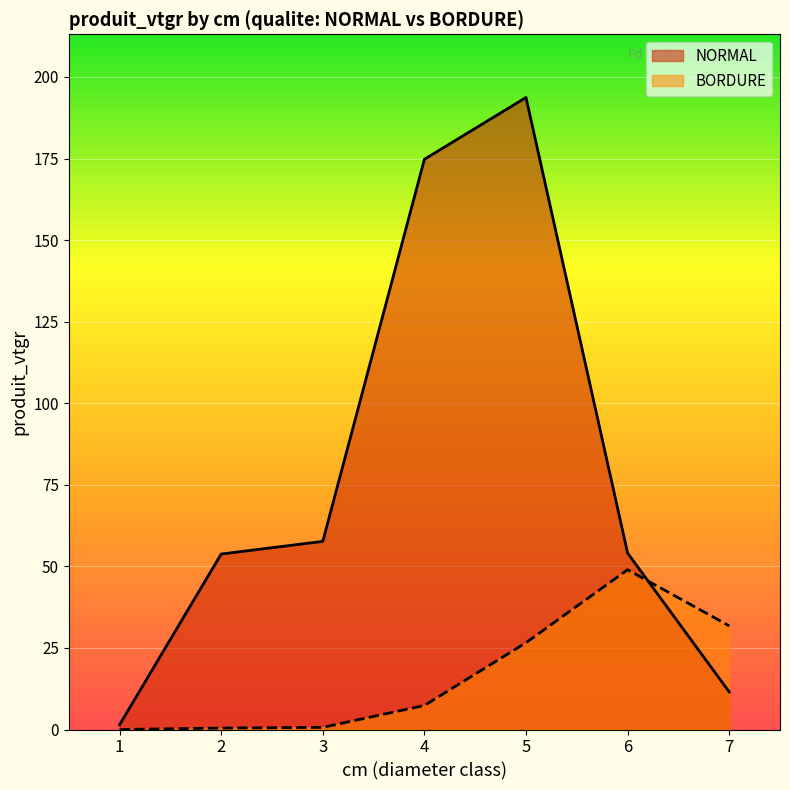

Reading left to right, transcribe all the data shown in this chart.

NORMAL: 1=1.5	2=53.8	3=57.7	4=174.8	5=193.7	6=54.1	7=11.5
BORDURE: 1=0.0	2=0.5	3=0.7	4=7.4	5=26.6	6=49.0	7=31.8